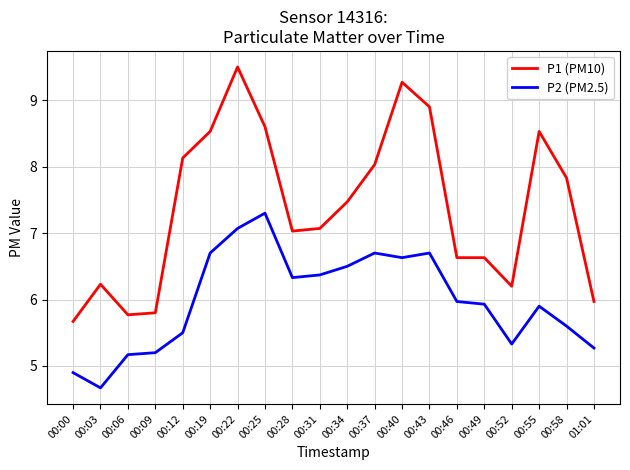

List the series in order of their peak value, highest first.

P1 (PM10), P2 (PM2.5)